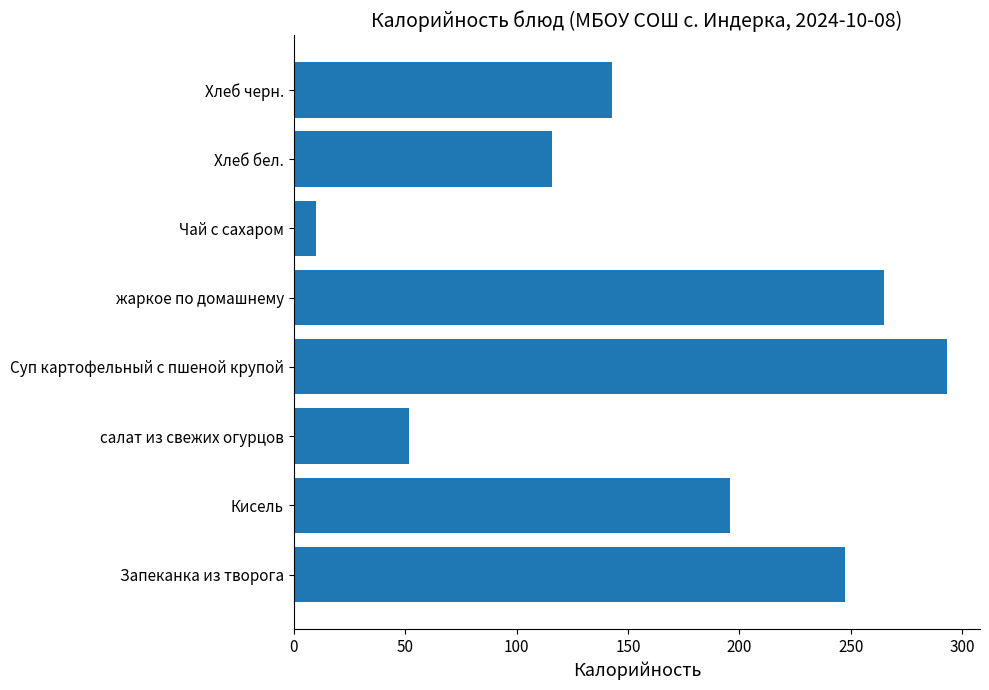

What is the minimum value shown in the chart?

10.1